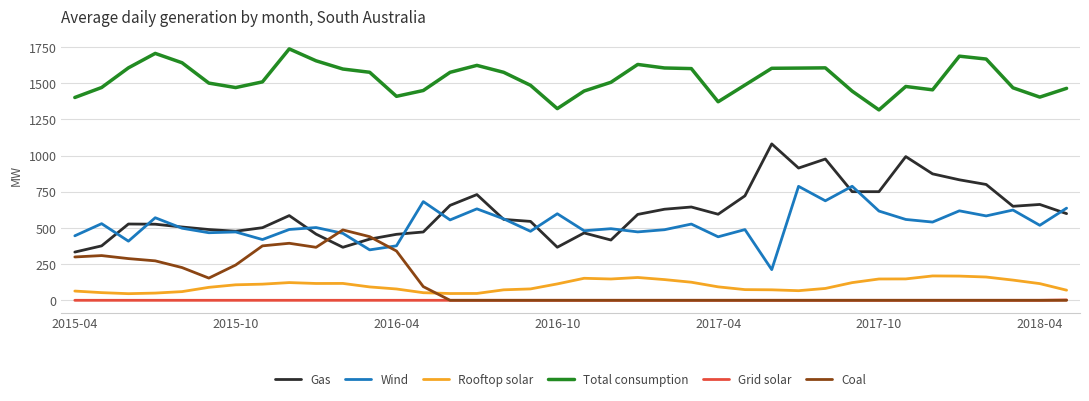

What is the maximum value shown in the chart?

1738.0